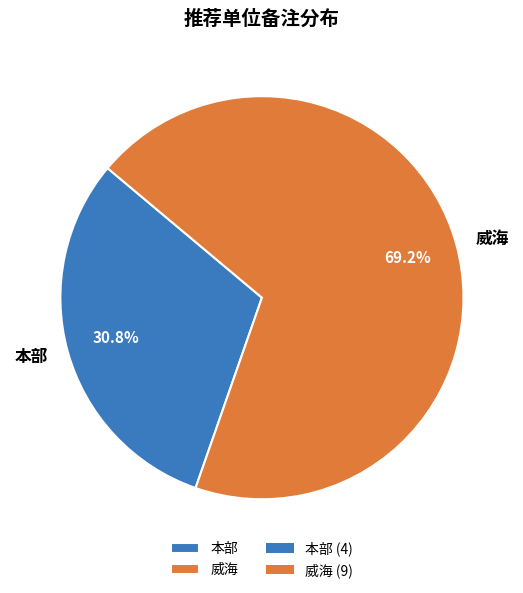

Is 本部 the majority of the pie?

No